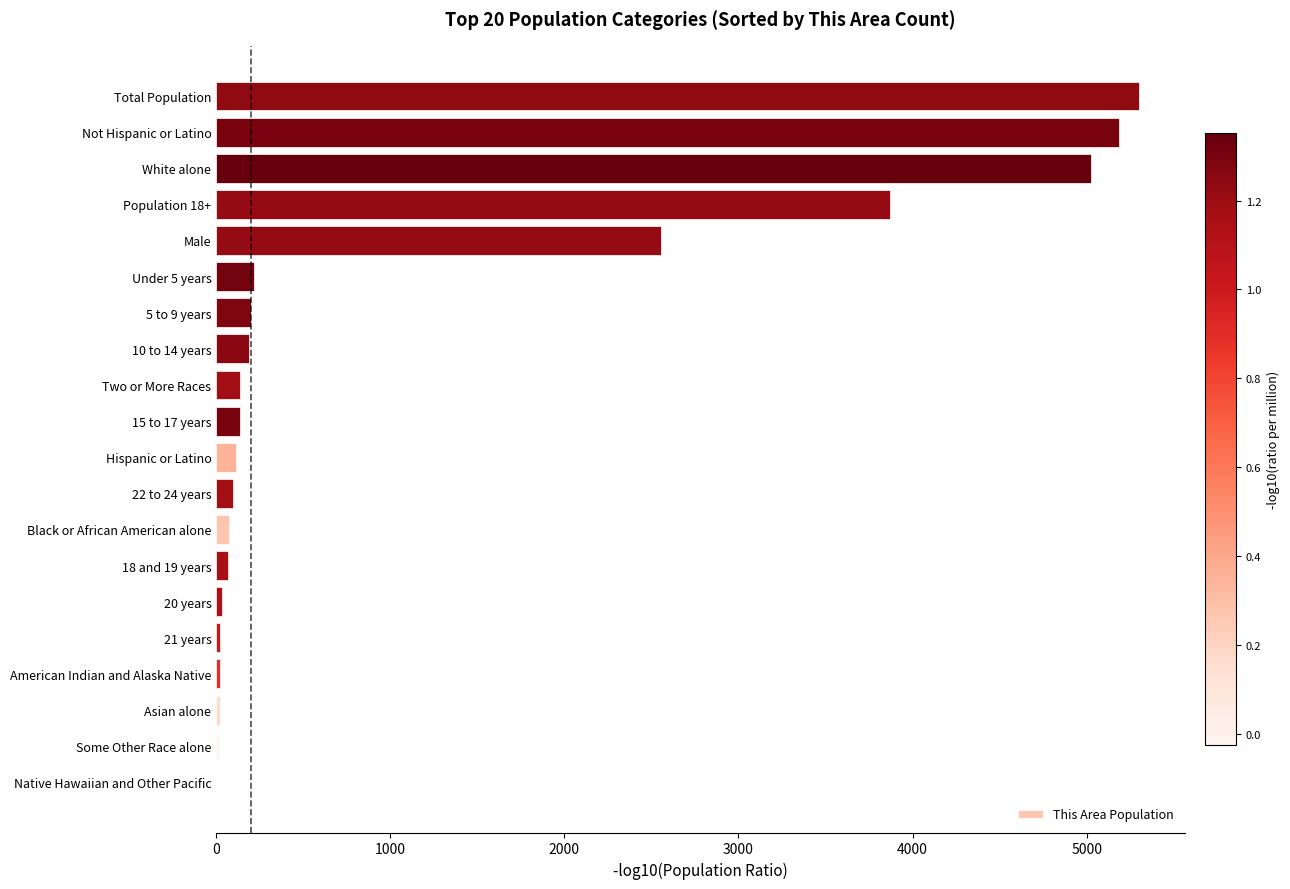

What is the sum of all values?

23288